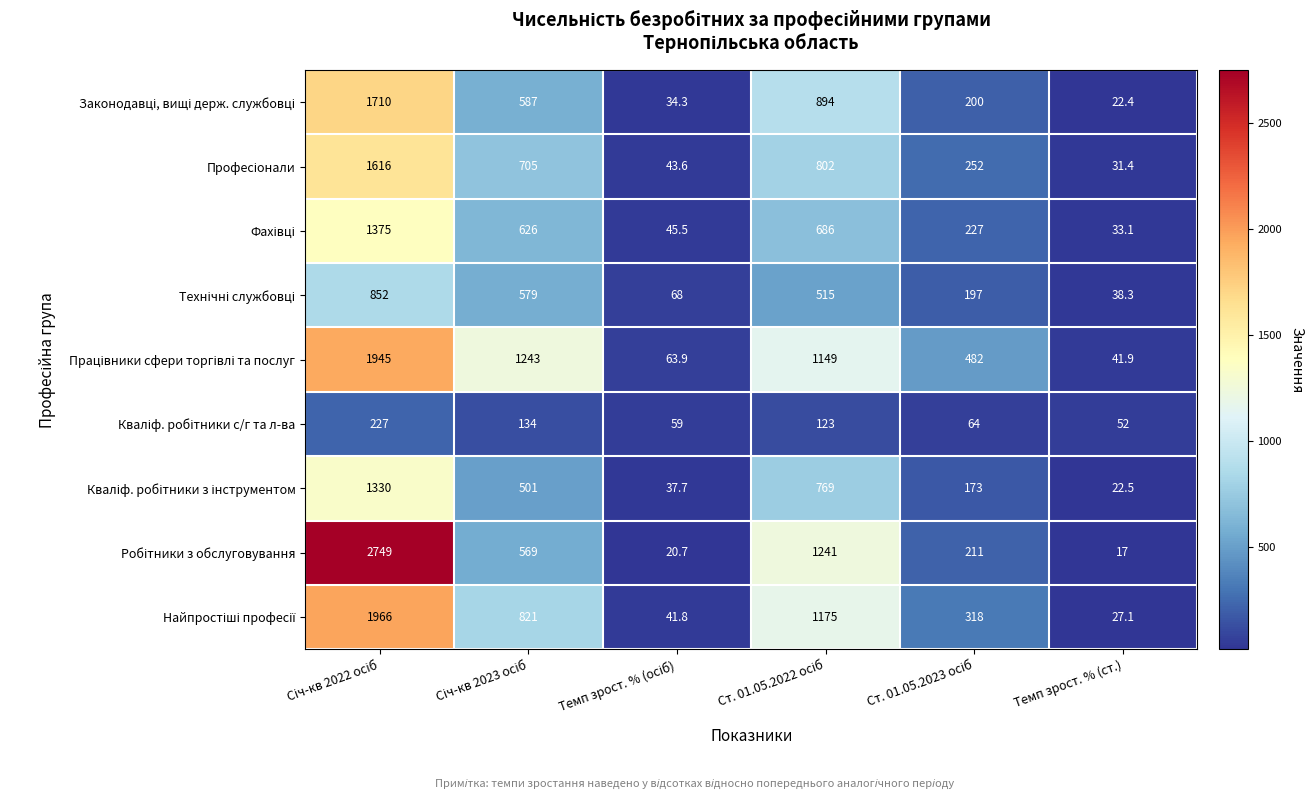

What is the maximum value shown in the chart?

2749.0